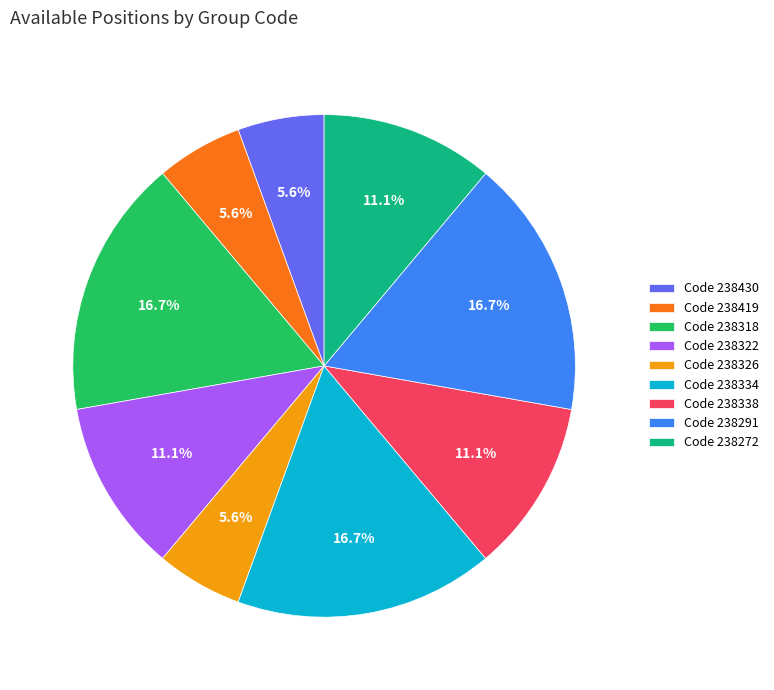

How many slices are in this pie chart?

9